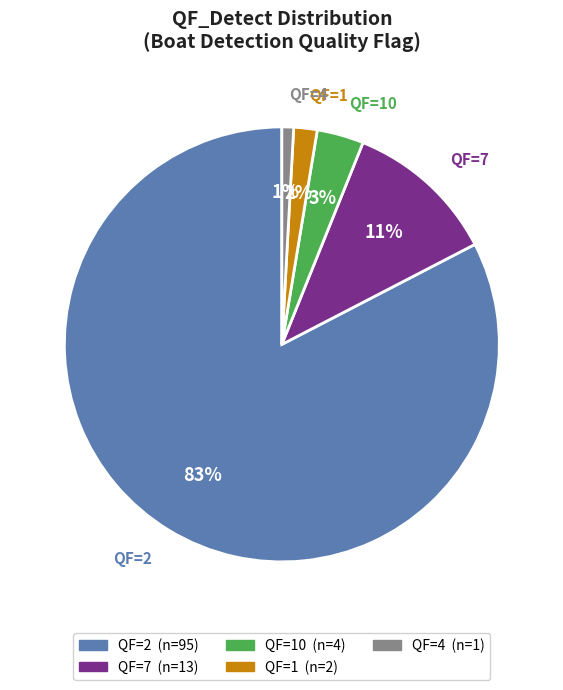

What percentage is the QF=2 slice, to the nearest percent?

83%